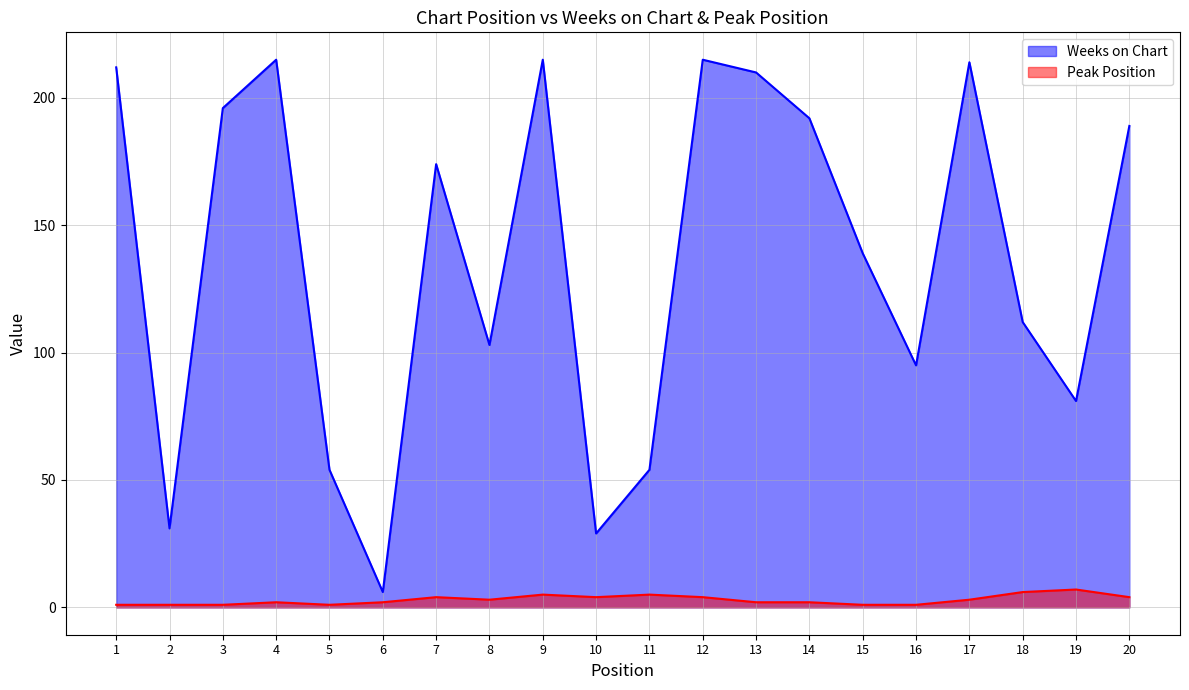

True or false: Weeks on Chart has more than 2 points higher than both neighbors.

True